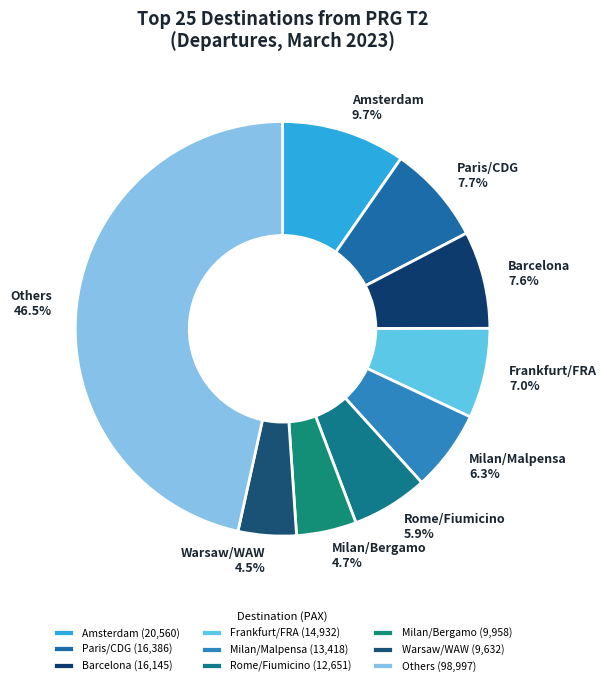

Count the number of slices in the pie.

9